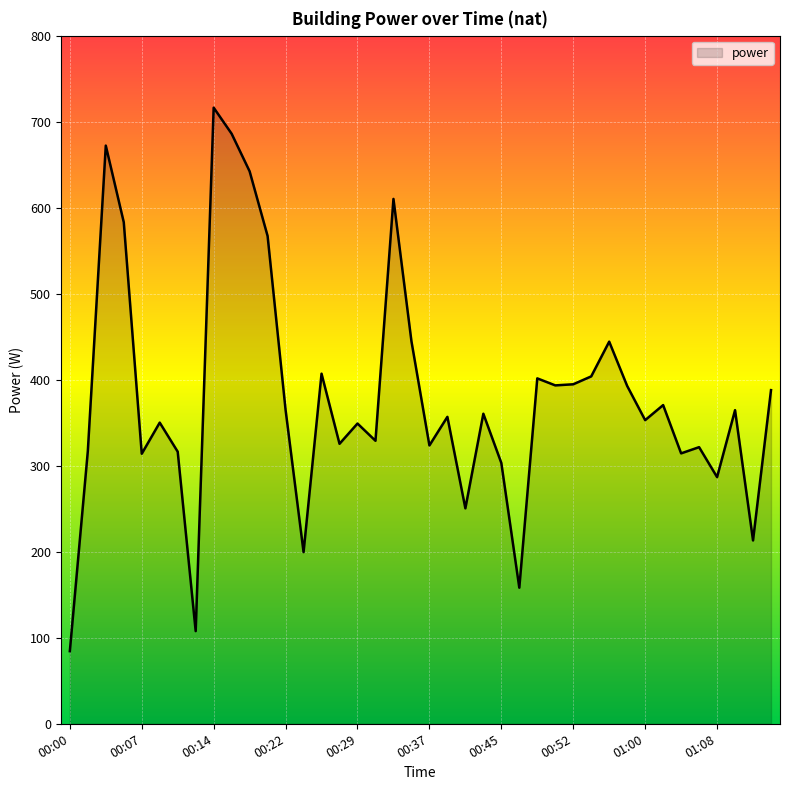

What is the average value?

379.5